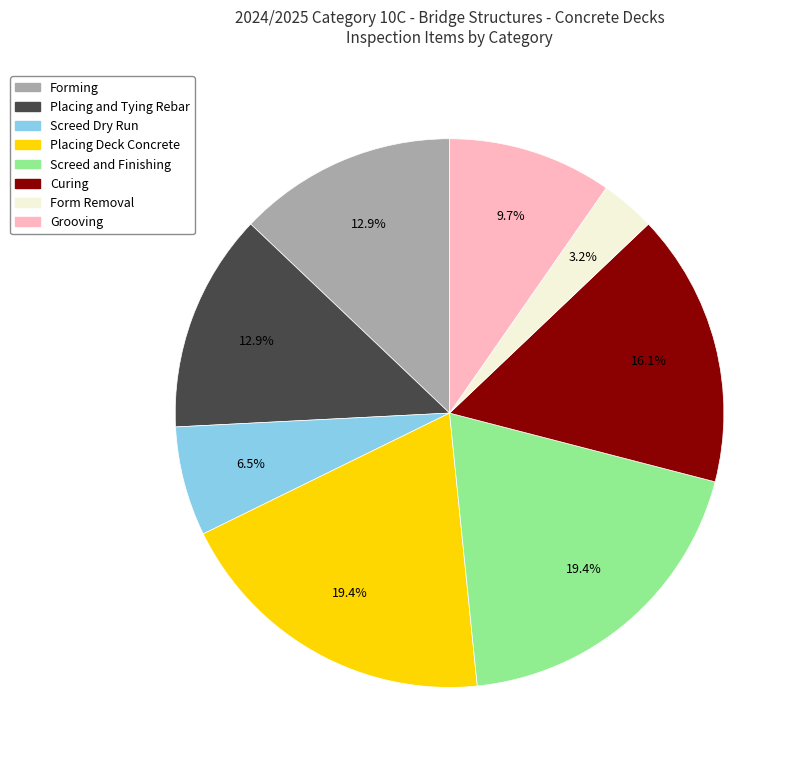

What portion of the pie excludes Placing Deck Concrete?

80.6%